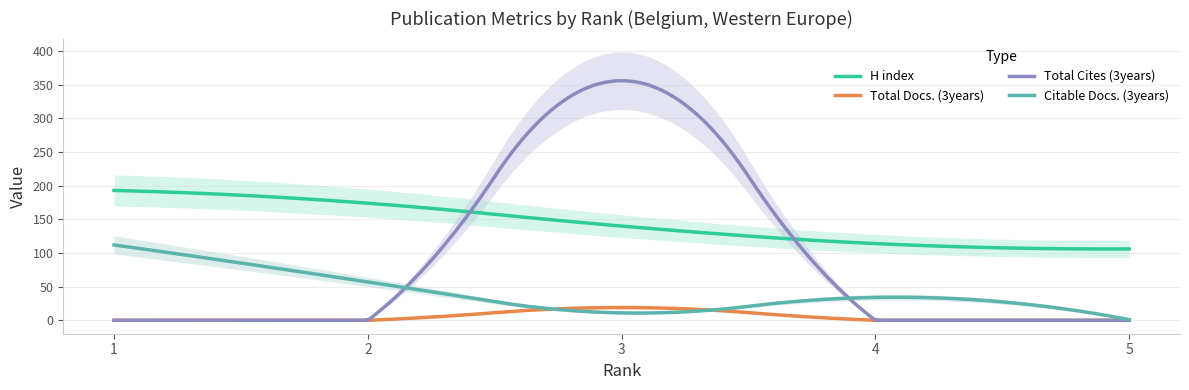

What are all the series names shown in the legend?

H index, Total Docs. (3years), Total Cites (3years), Citable Docs. (3years)